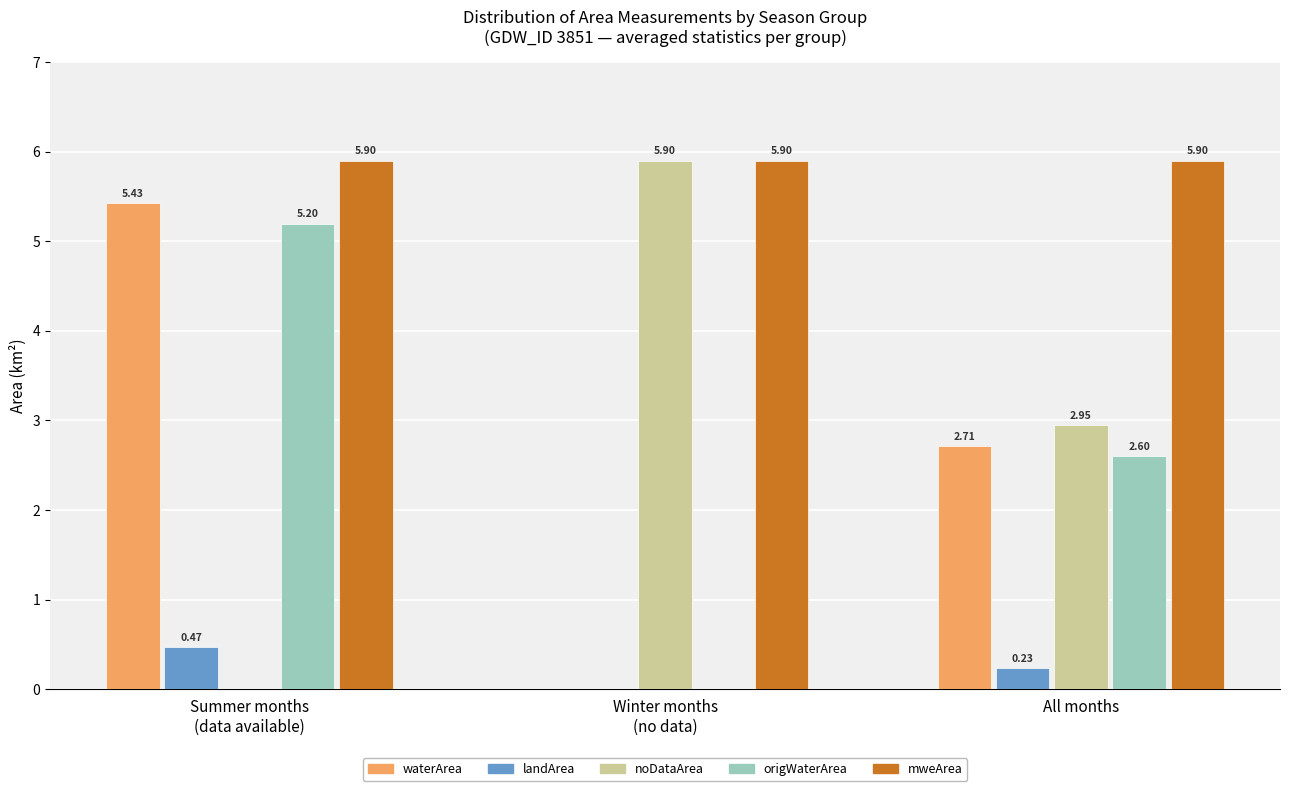

Which series has the largest total across all categories?

mweArea